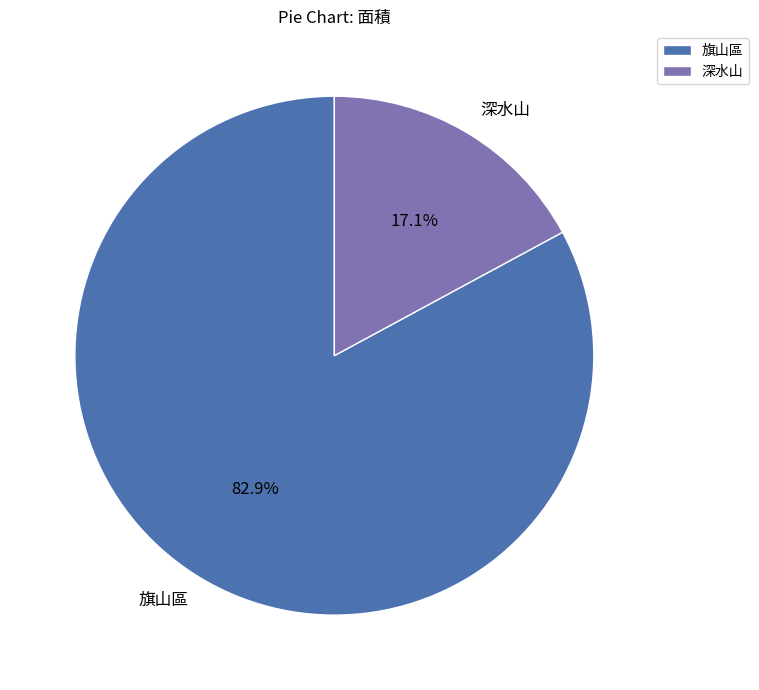

To the nearest percent, what percentage of the pie is 旗山區?

83%